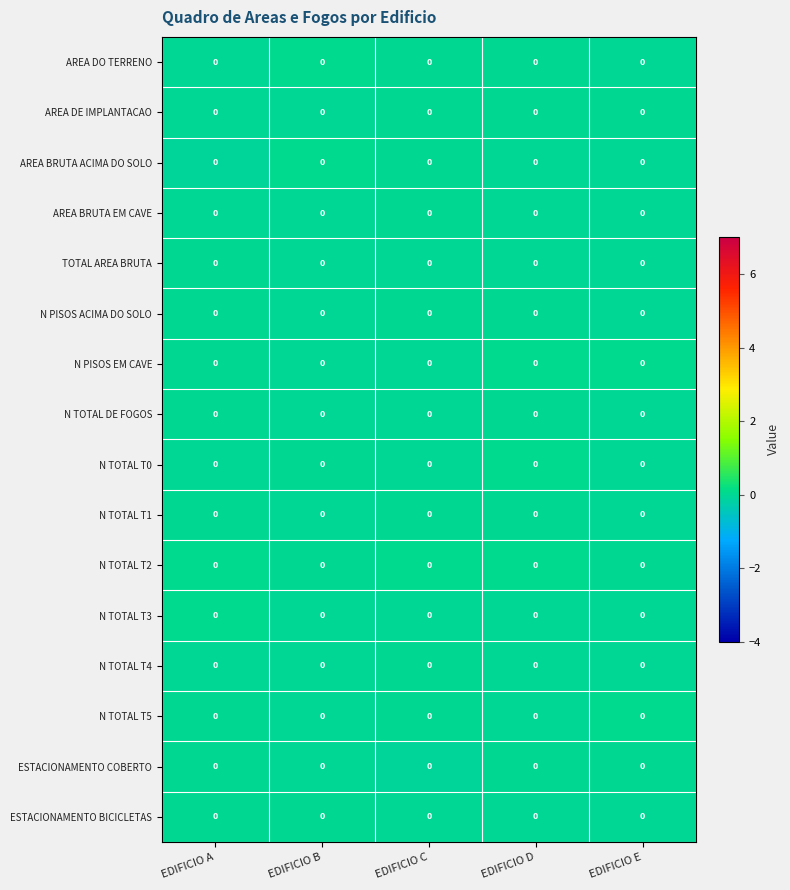

Is the value of N TOTAL T1 at EDIFICIO A greater than the value of AREA BRUTA ACIMA DO SOLO at EDIFICIO C?

No